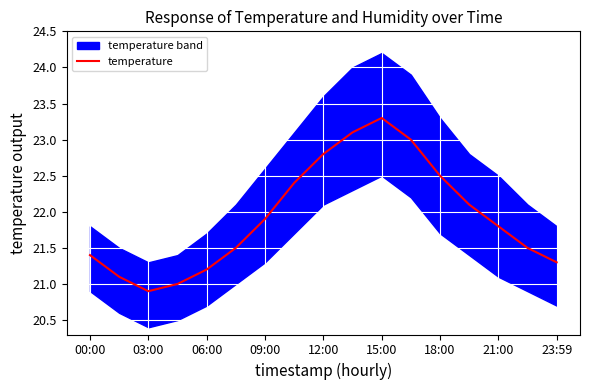

Is it true that temperature equals 13.4 at 18:00?

False